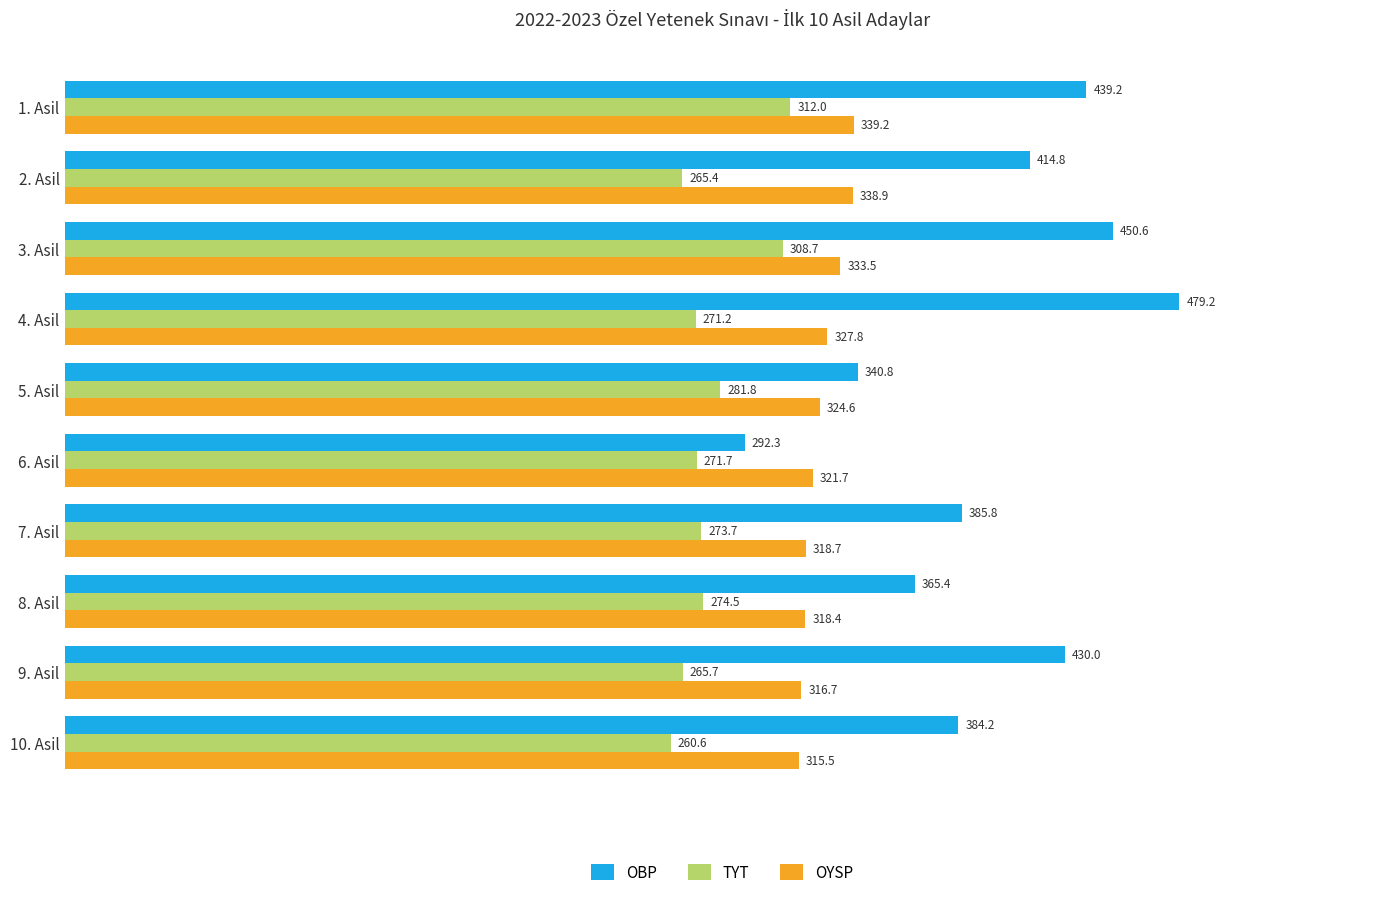

List the series in order of their peak value, highest first.

OBP, OYSP, TYT